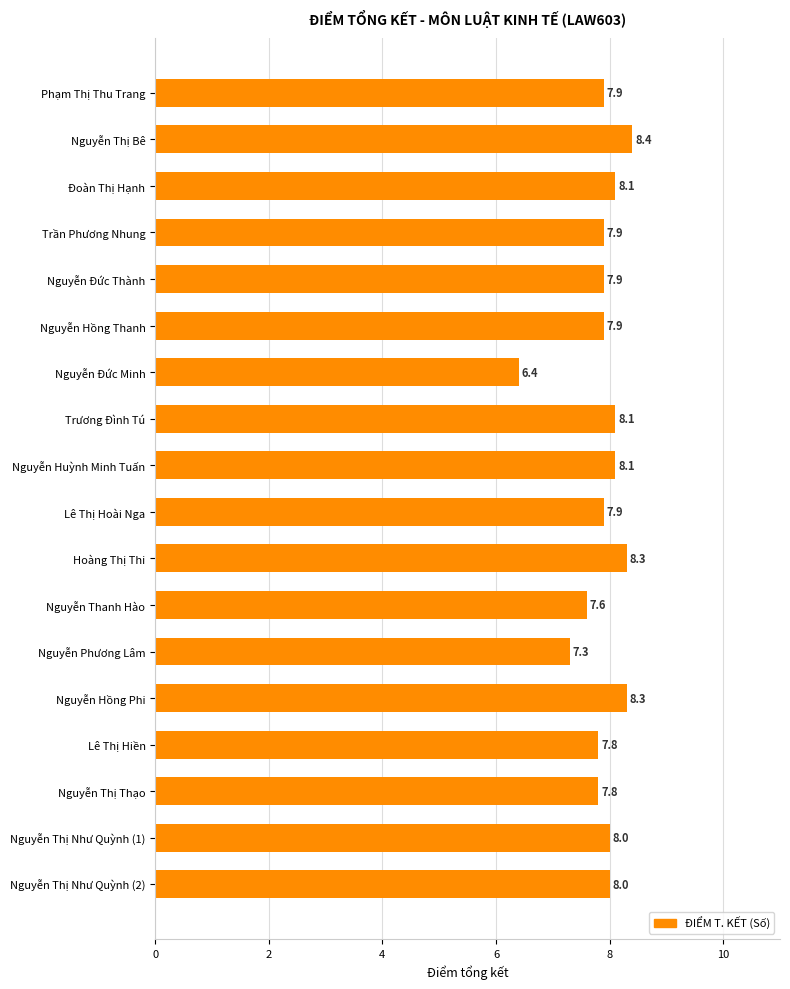

Reading top to bottom, extract all data points from this chart.

Phạm Thị Thu Trang=7.9	Nguyễn Thị Bê=8.4	Đoàn Thị Hạnh=8.1	Trần Phương Nhung=7.9	Nguyễn Đức Thành=7.9	Nguyễn Hồng Thanh=7.9	Nguyễn Đức Minh=6.4	Trương Đình Tú=8.1	Nguyễn Huỳnh Minh Tuấn=8.1	Lê Thị Hoài Nga=7.9	Hoàng Thị Thi=8.3	Nguyễn Thanh Hào=7.6	Nguyễn Phương Lâm=7.3	Nguyễn Hồng Phi=8.3	Lê Thị Hiền=7.8	Nguyễn Thị Thạo=7.8	Nguyễn Thị Như Quỳnh (1)=8.0	Nguyễn Thị Như Quỳnh (2)=8.0